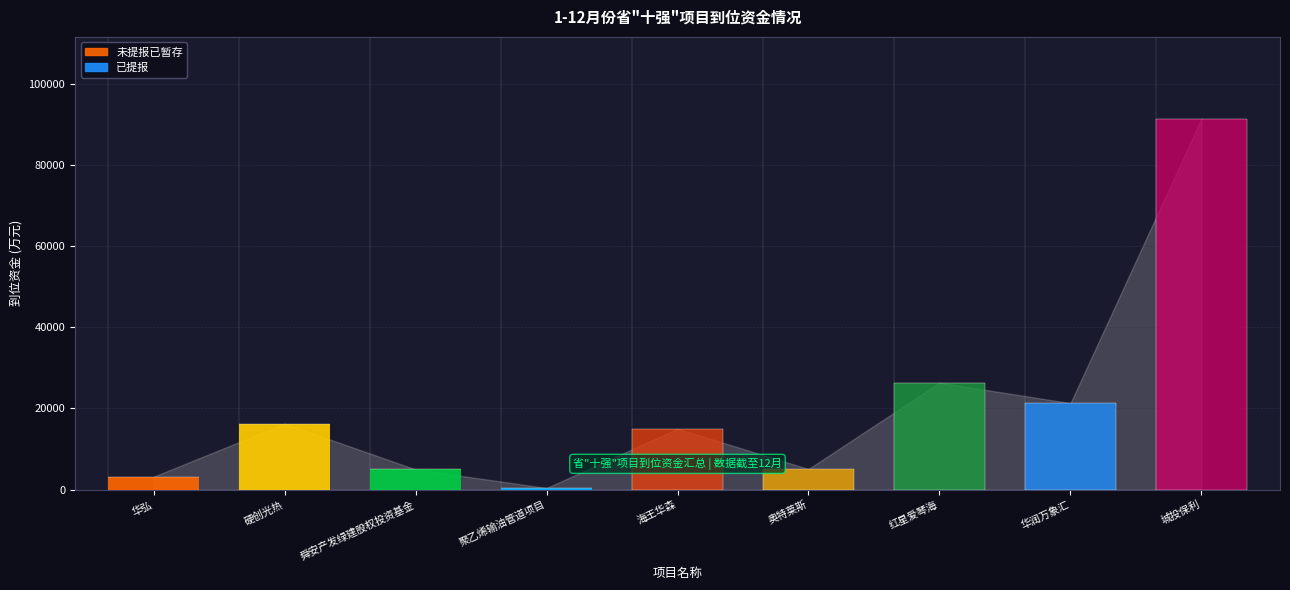

What is the difference between the second highest and minimum values in the 未提报已暂存 series?

5000.0